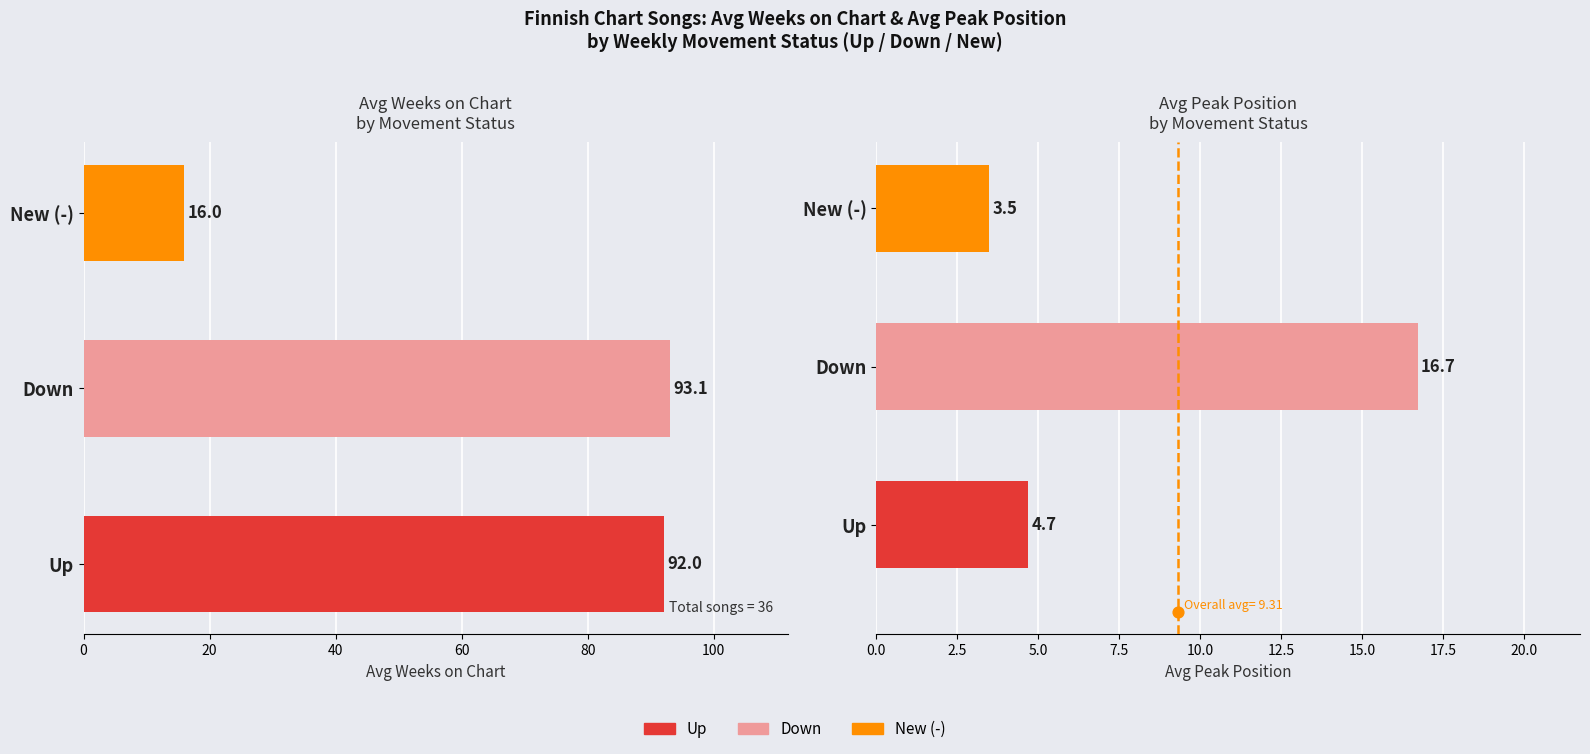

Which series has the widest spread of Y values?

Avg Weeks on Chart